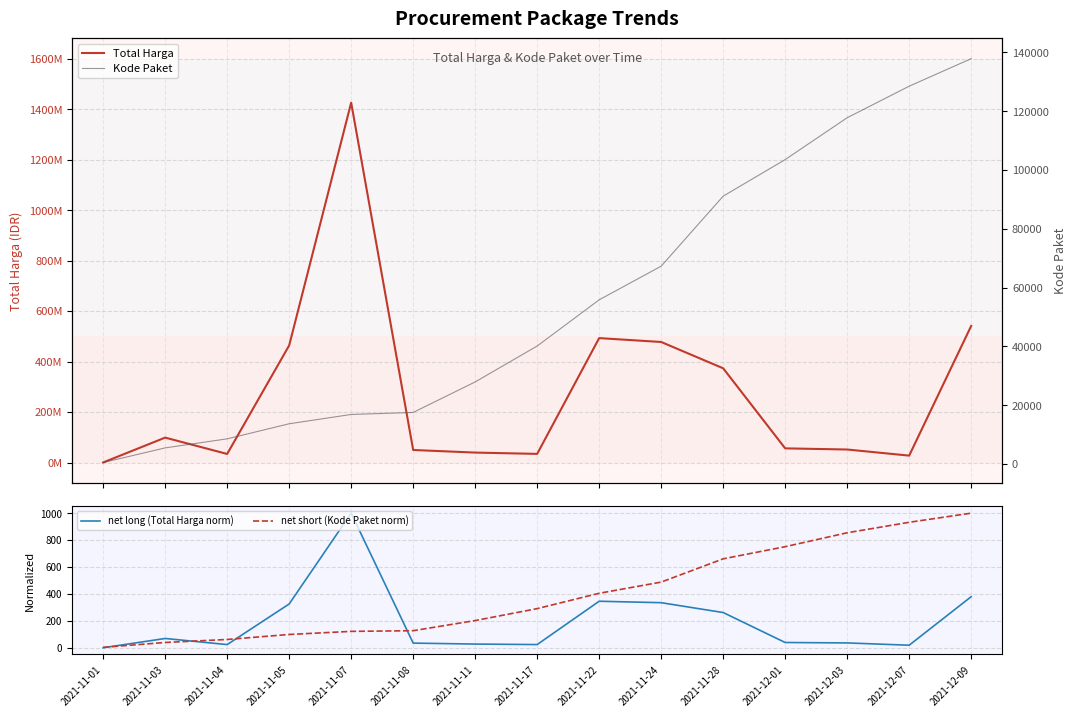

List the labels in order of Total Harga value, largest first.

2021-11-07, 2021-12-09, 2021-11-22, 2021-11-24, 2021-11-05, 2021-11-28, 2021-11-03, 2021-12-01, 2021-12-03, 2021-11-08, 2021-11-11, 2021-11-17, 2021-11-04, 2021-12-07, 2021-11-01